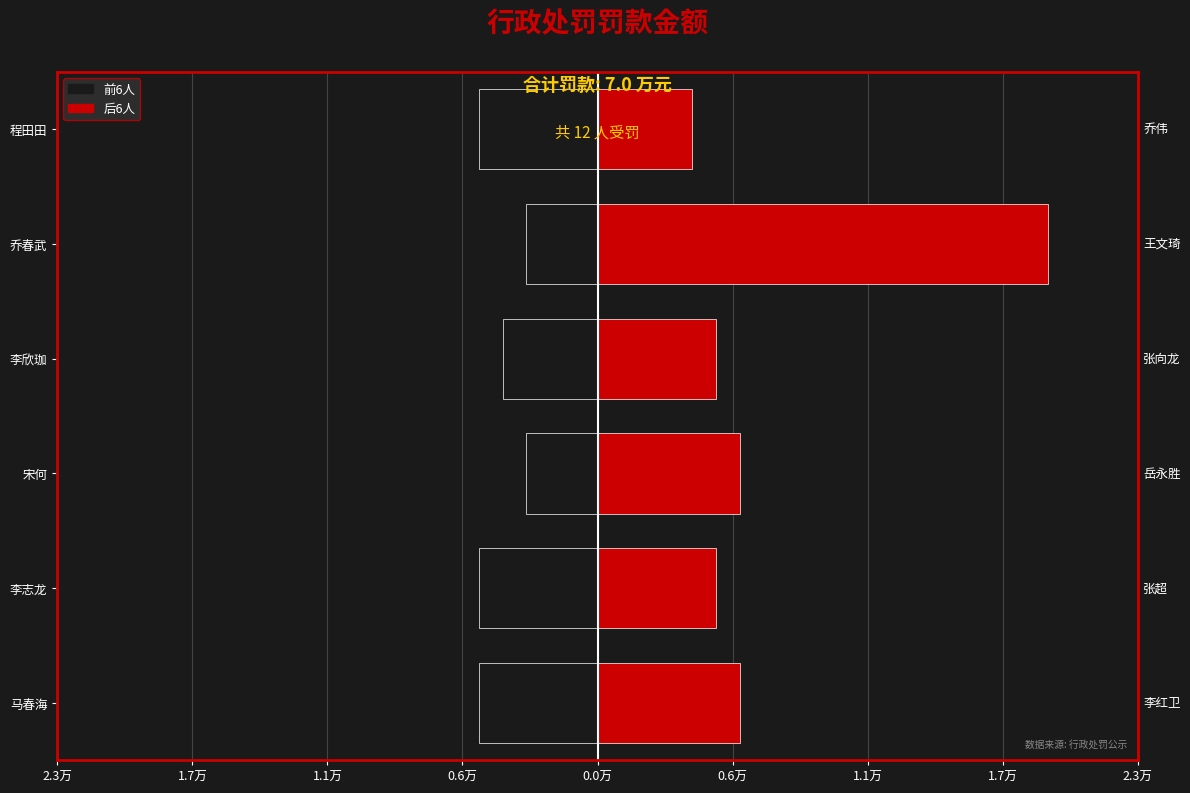

What is the minimum value shown in the chart?

-0.5